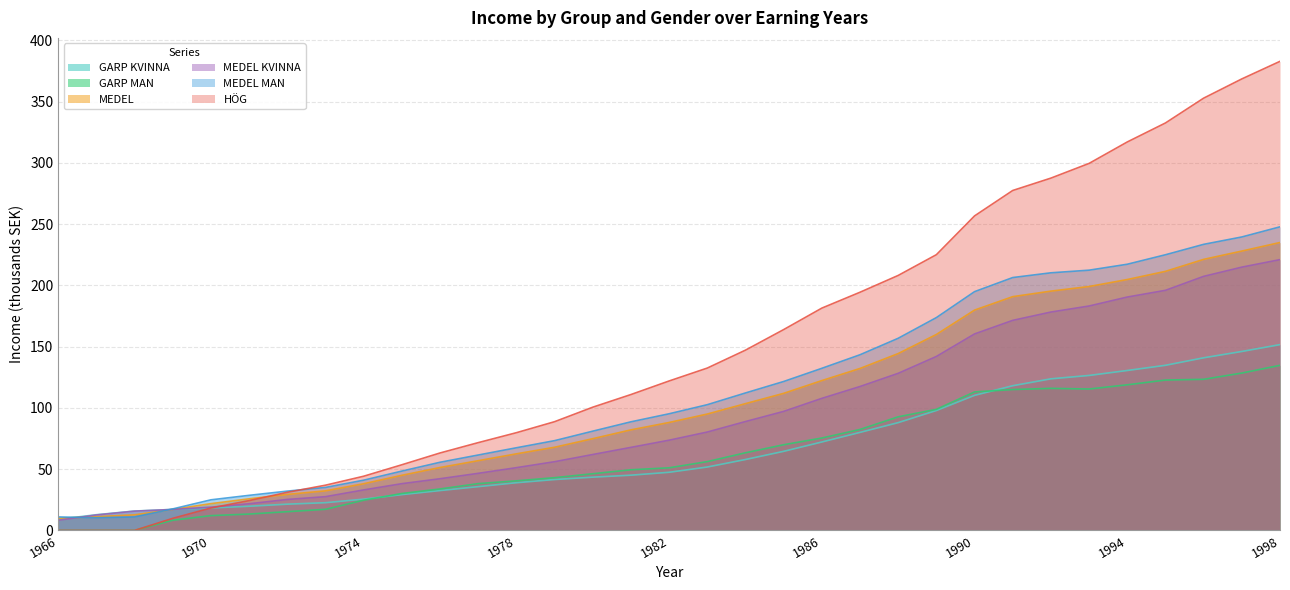

After their last crossing, which series has the higher values: HÖG or GARP KVINNA?

HÖG